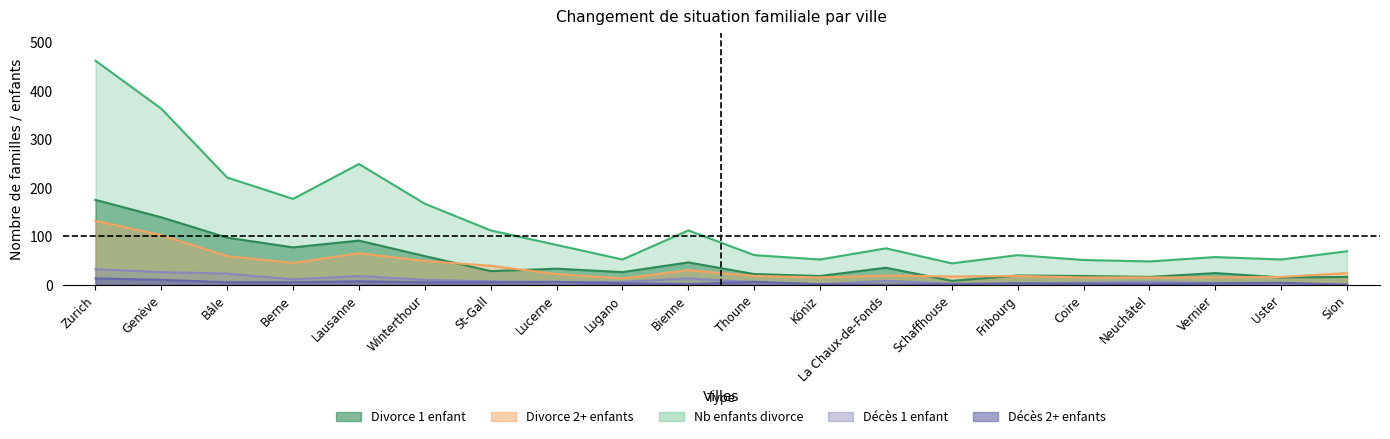

Rank the series by their maximum value, from lowest to highest.

Décès 2+ enfants, Décès 1 enfant, Divorce 2+ enfants, Divorce 1 enfant, Nb enfants divorce